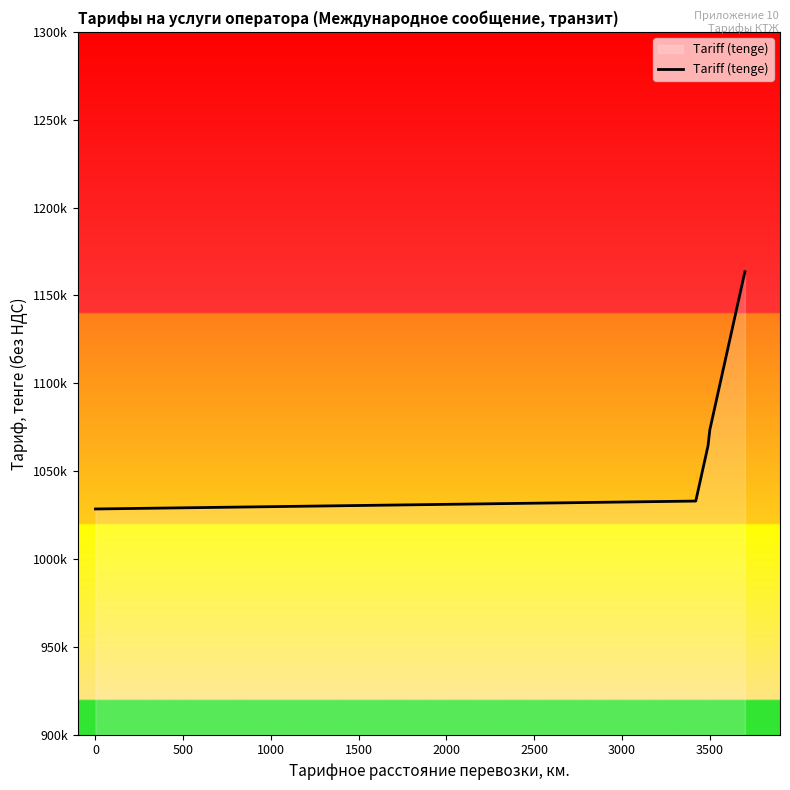

Is this an area chart (filled region under the line)?

Yes